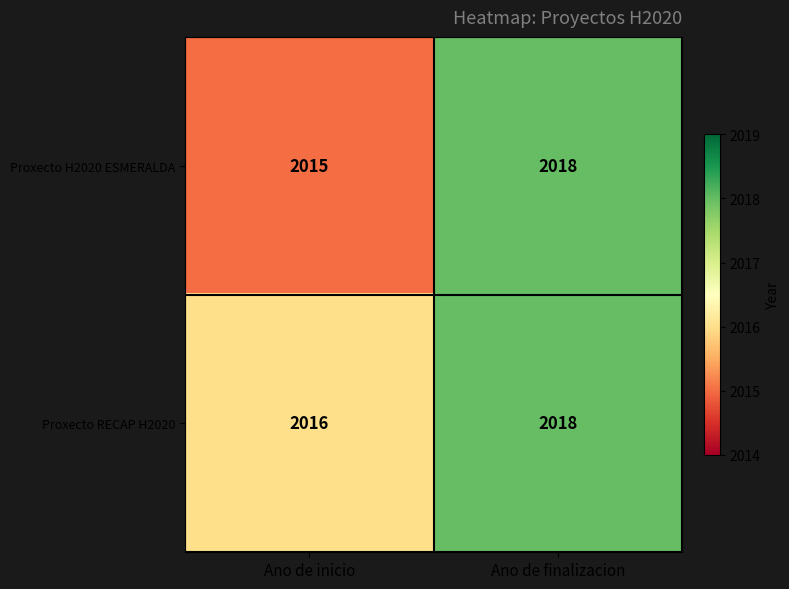

The value of Proxecto H2020 ESMERALDA at Ano de finalizacion is 2018. True or false?

True